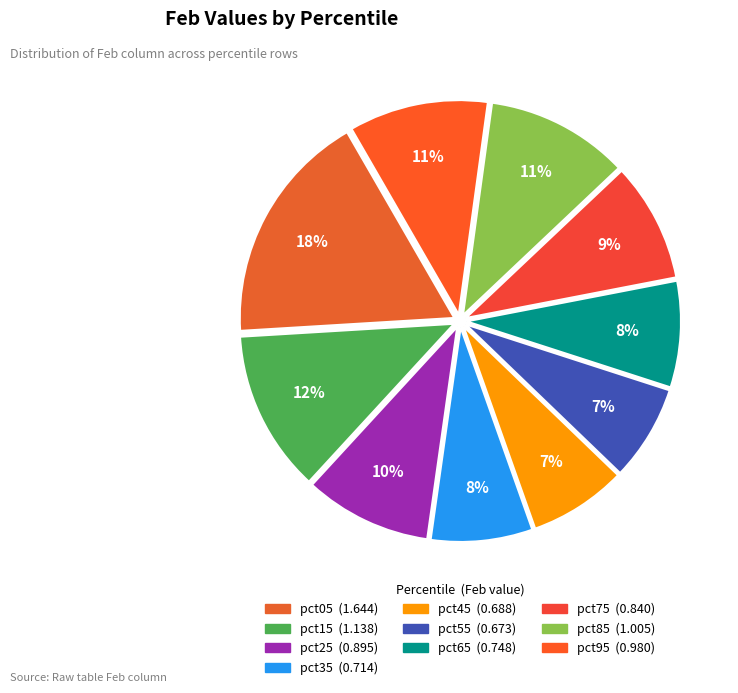

True or false: pct15 accounts for 2% of the total.

False